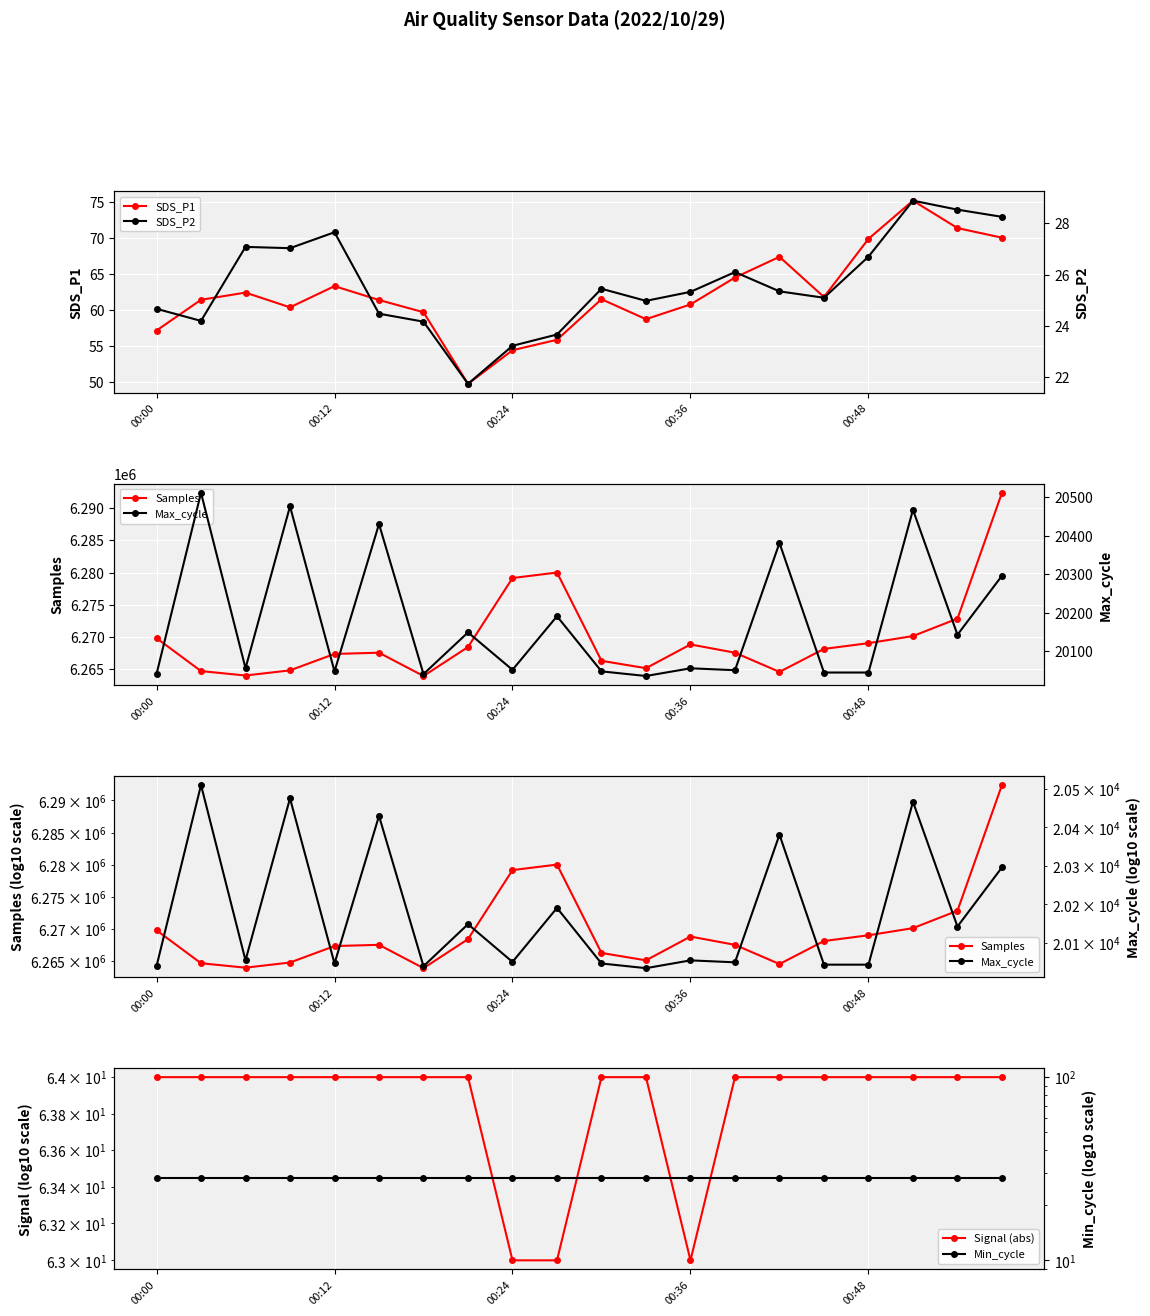

How many lines are shown in the chart?

6